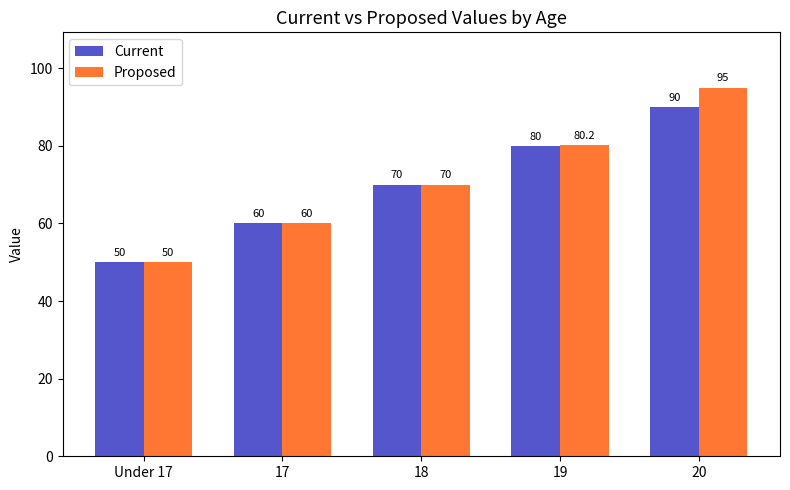

Which series has the largest total across all categories?

Proposed